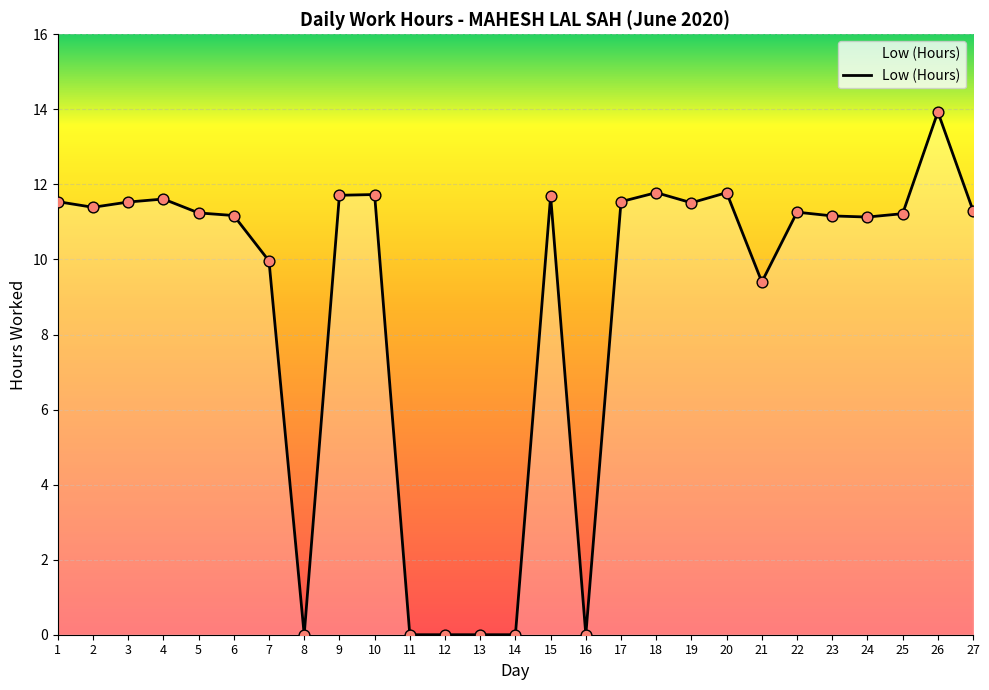

Approximately how many times larger is the value at 15 compared to 7?

1.2